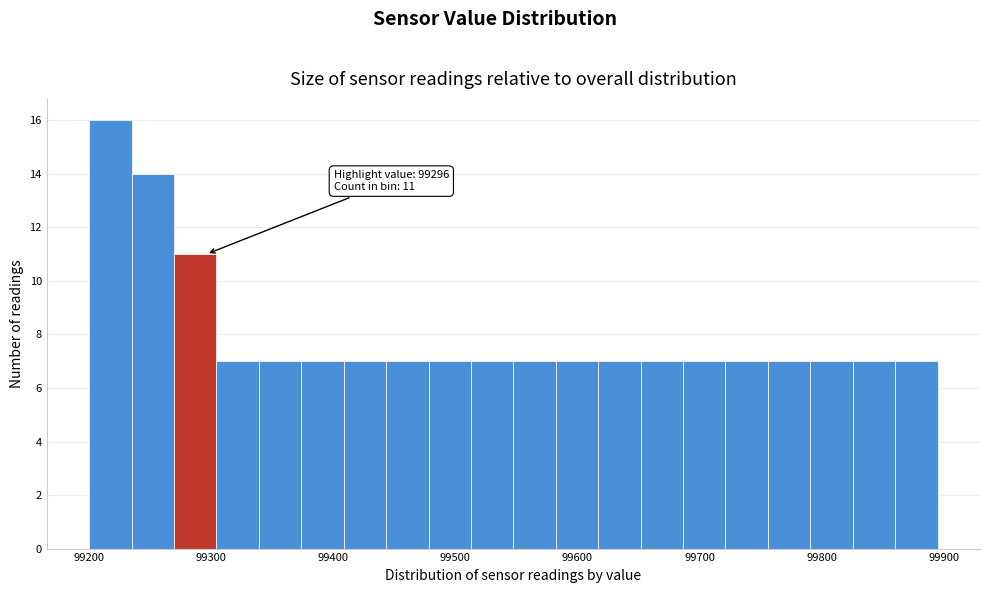

Read against the x-axis, roughly where is the centre of the tallest bar?

99220